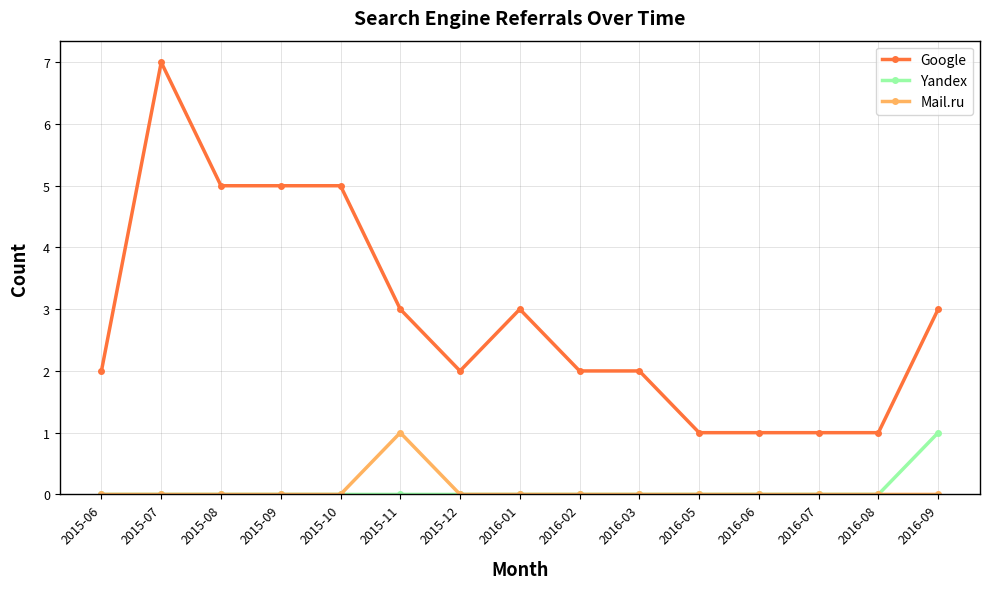

What is the maximum value for Google?

7